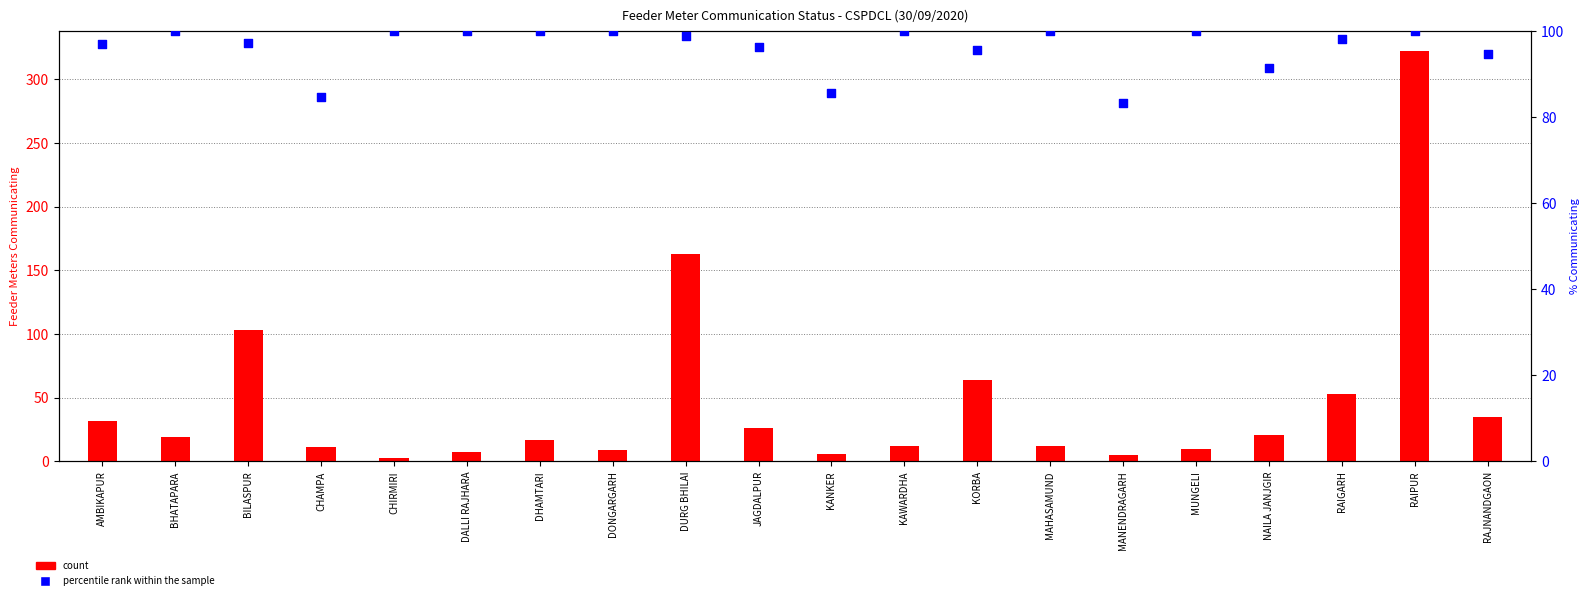

Which series reaches the maximum Y coordinate?

count